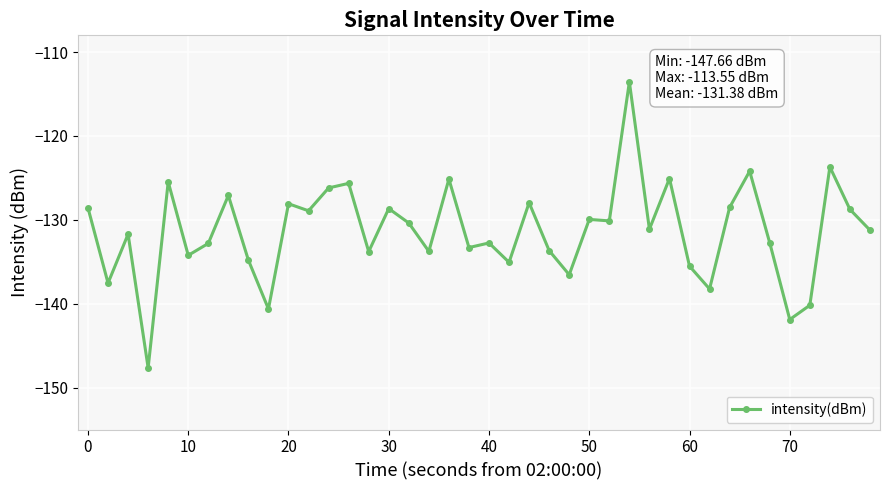

What is the average value?

-131.4